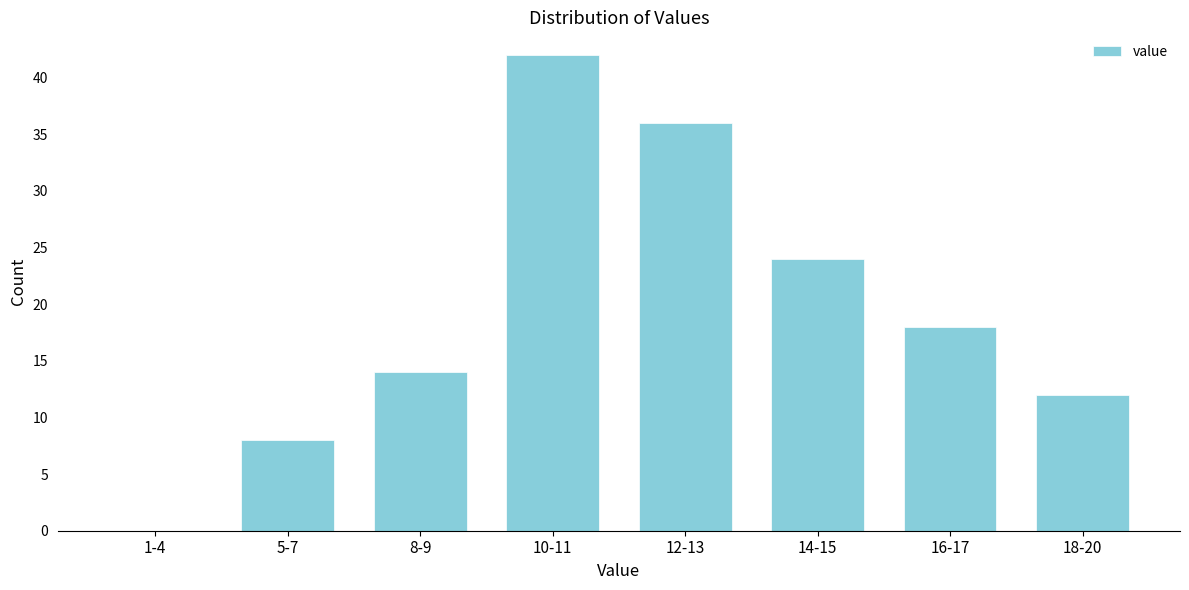

Reading left to right, extract all data points from this chart.

1-4=0	5-7=8	8-9=14	10-11=42	12-13=36	14-15=24	16-17=18	18-20=12